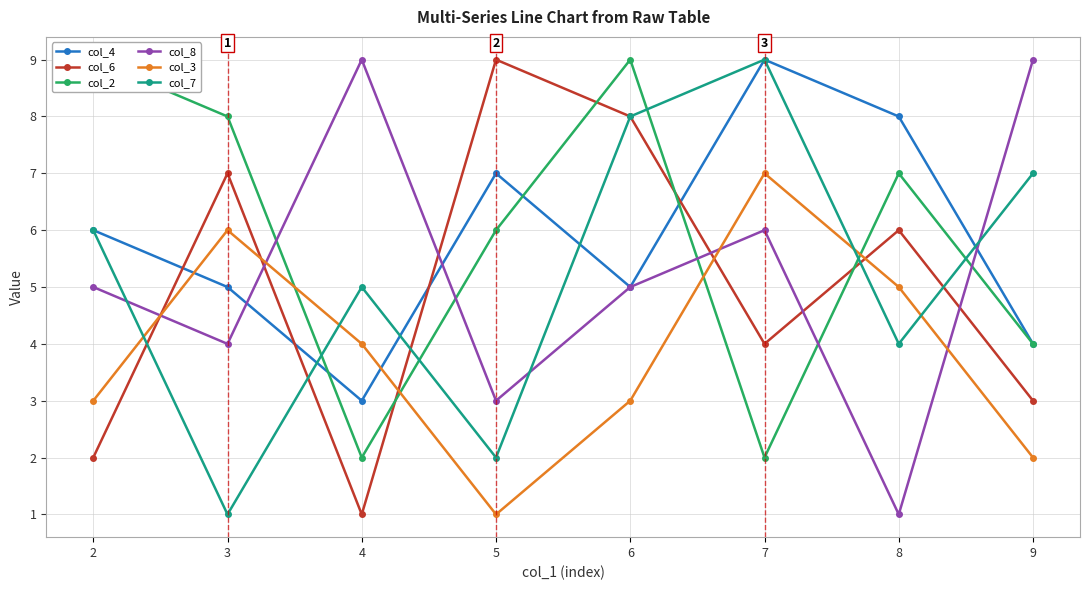

True or false: col_6 has a value of 1 at 4.

True